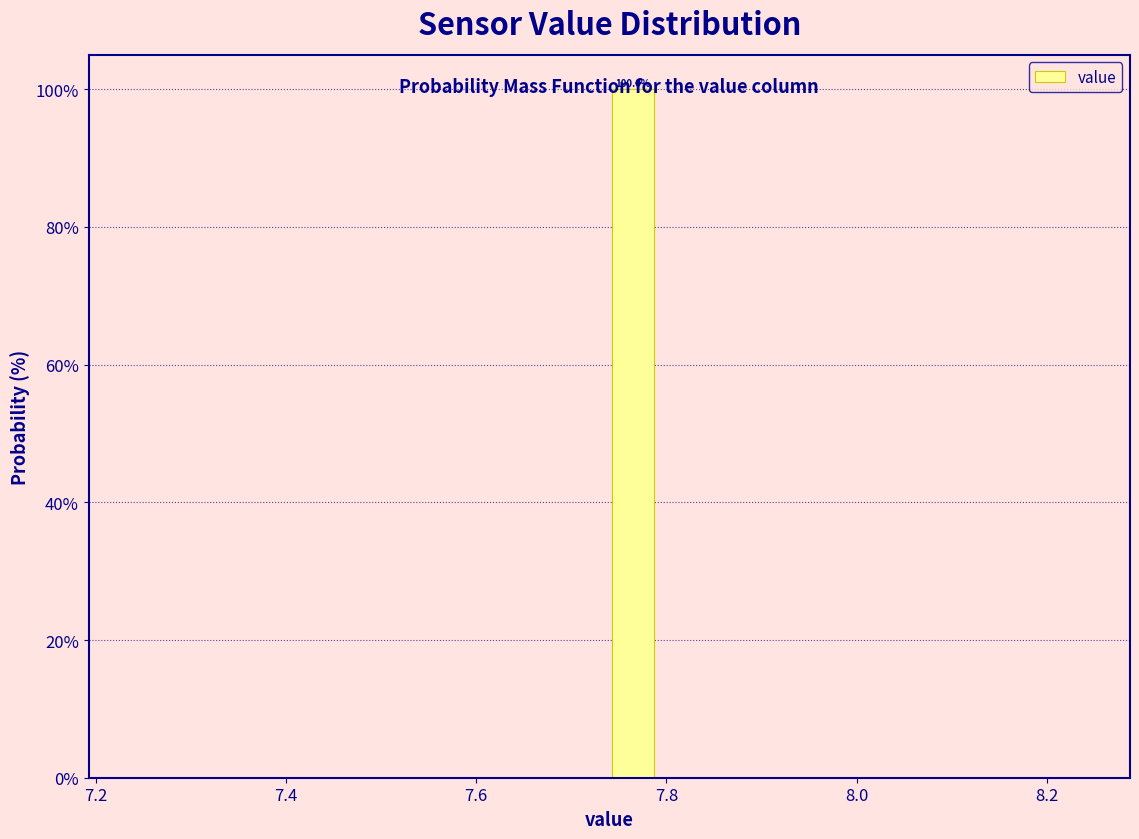

Around what value on the x-axis is the tallest bar? Give the approximate position of its centre, as read against the axis.

7.76